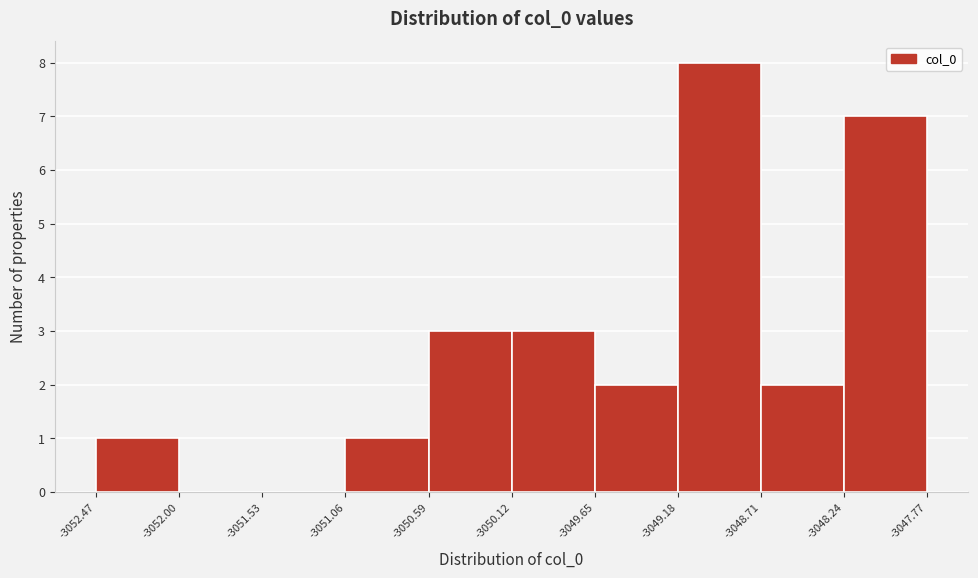

Over which range of the x-axis is the bar tallest?

-3049.18 to -3048.71